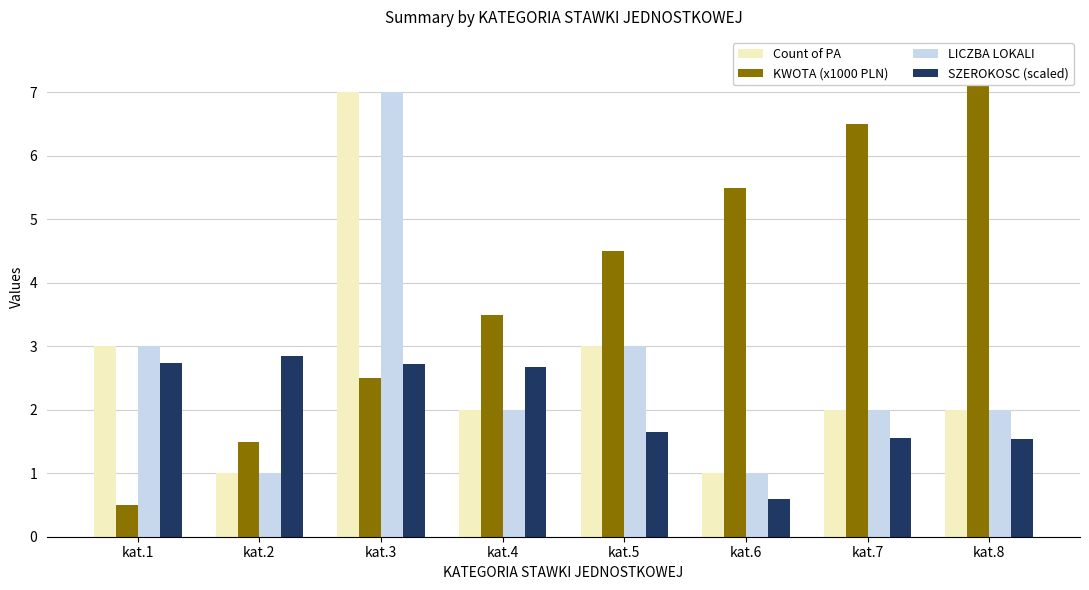

Which category has the highest value in the SZEROKOSC (scaled) series?

kat.2